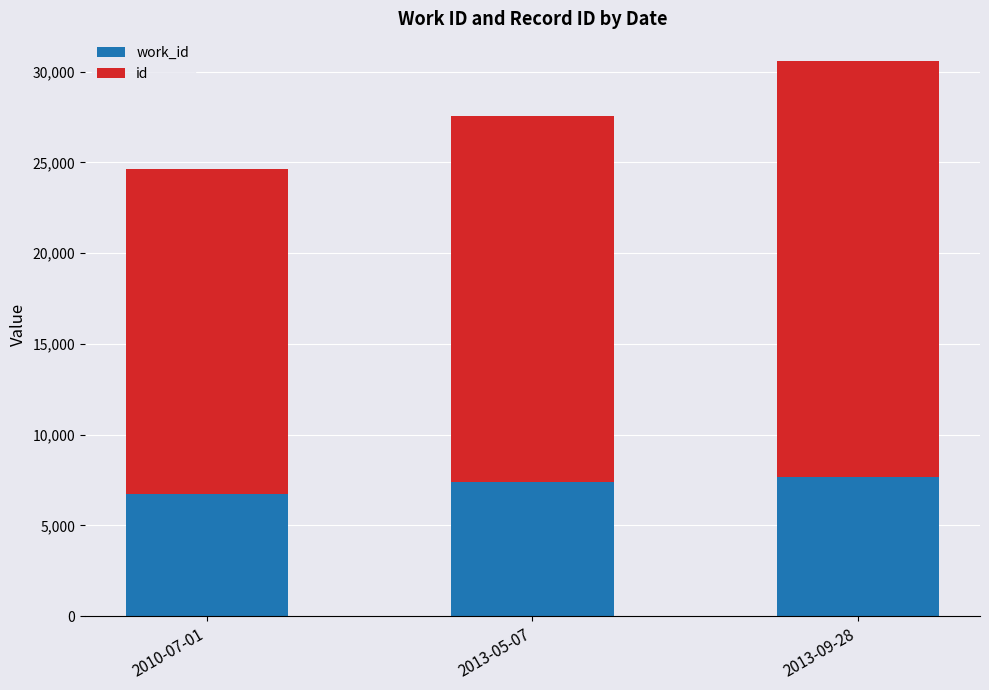

What is the total value across all series at 2013-09-28?

30581